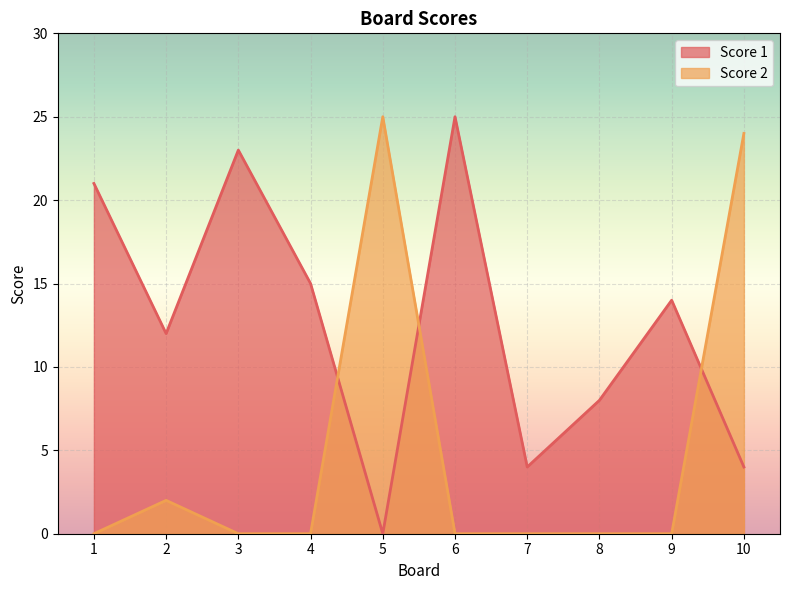

Which series has the largest total across all categories?

Score 1